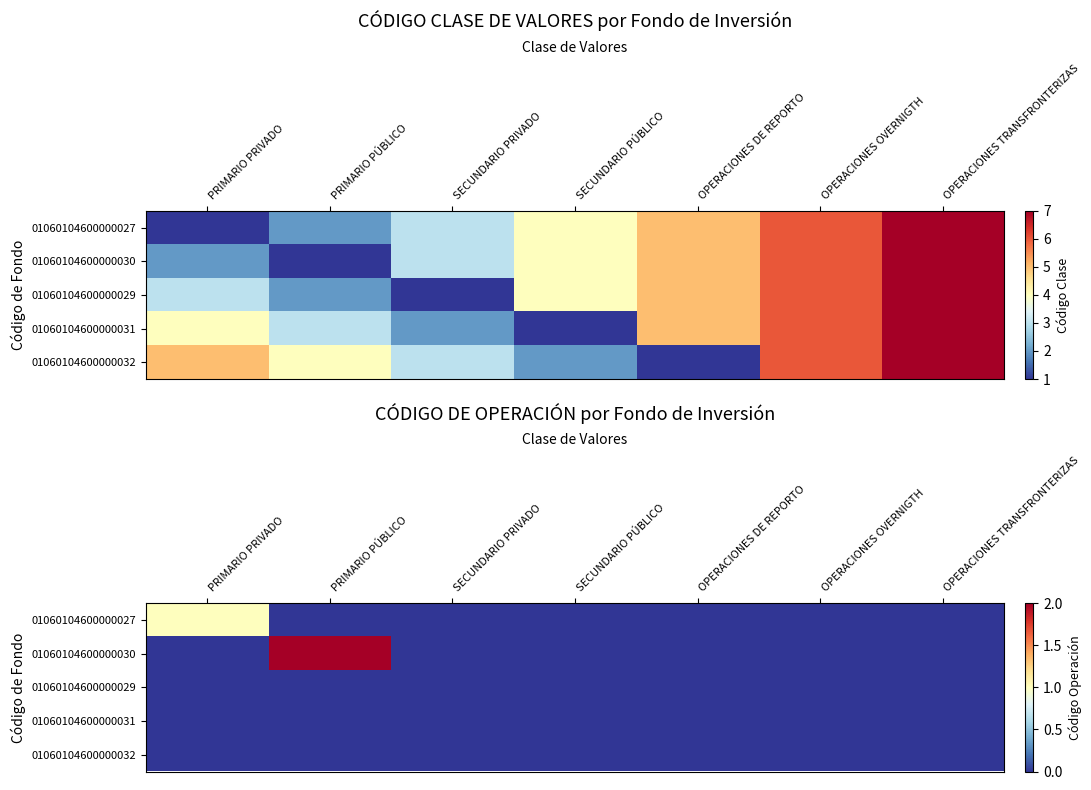

Which series has the largest total across all categories?

01060104600000030